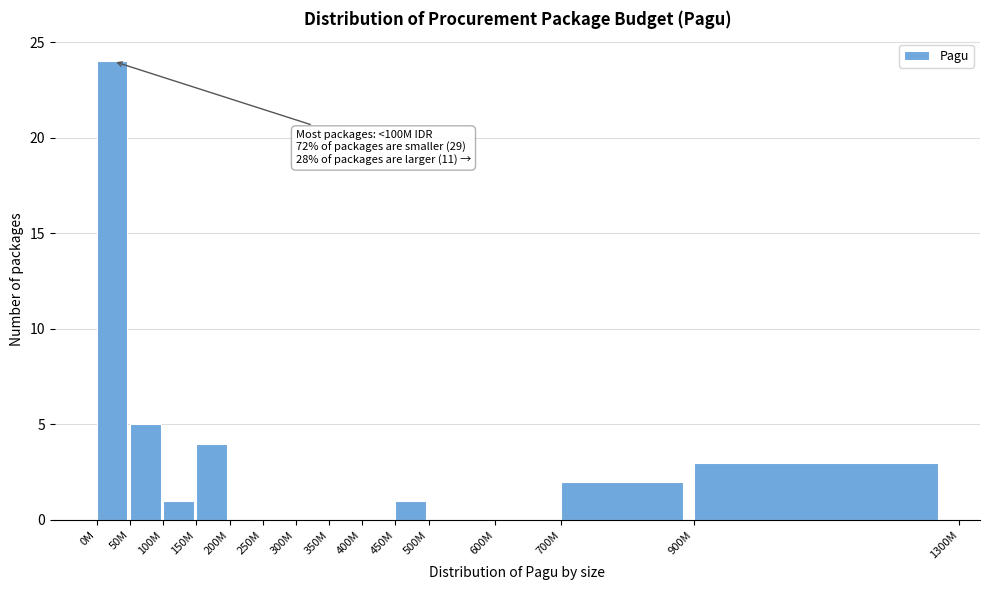

Reading left to right, extract all data points from this chart.

0M=24	50M=5	100M=1	150M=4	200M=0	250M=0	300M=0	350M=0	400M=0	450M=1	500M=0	600M=0	700M=2	900M=3